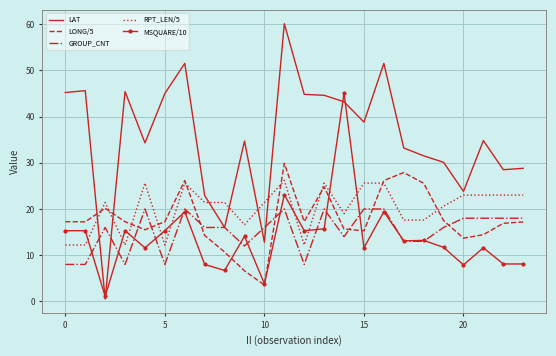

Which series has the largest total across all categories?

LAT